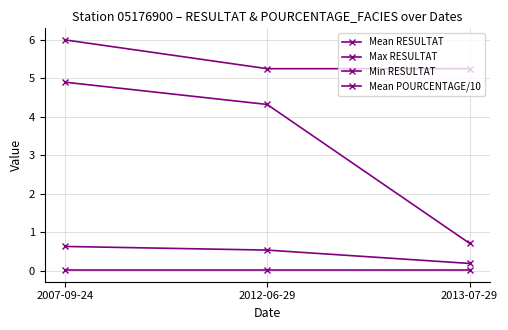

Which series has the largest total across all categories?

Mean POURCENTAGE/10